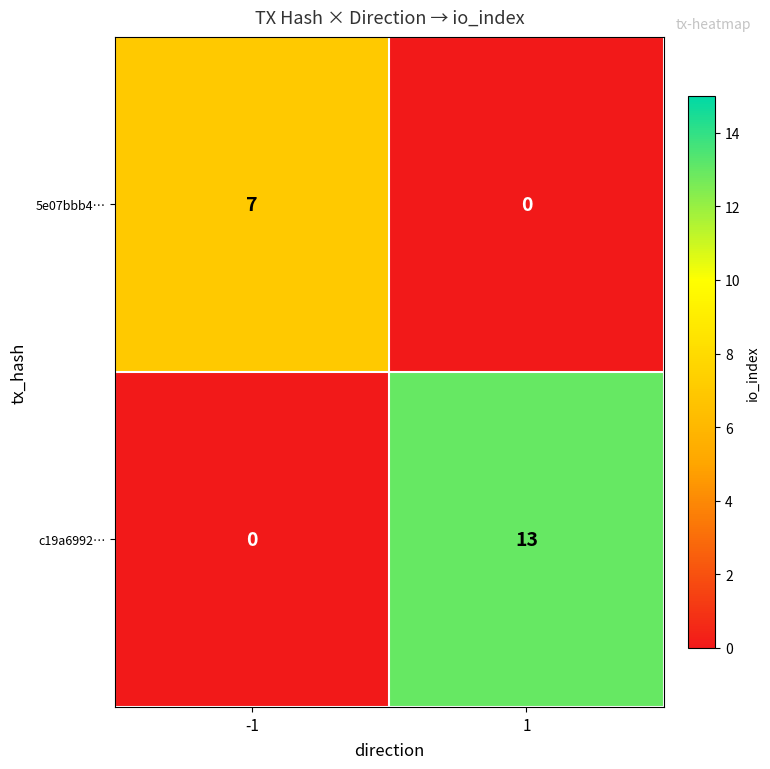

Is it true that 5e07bbb4… equals 4 at 1?

False